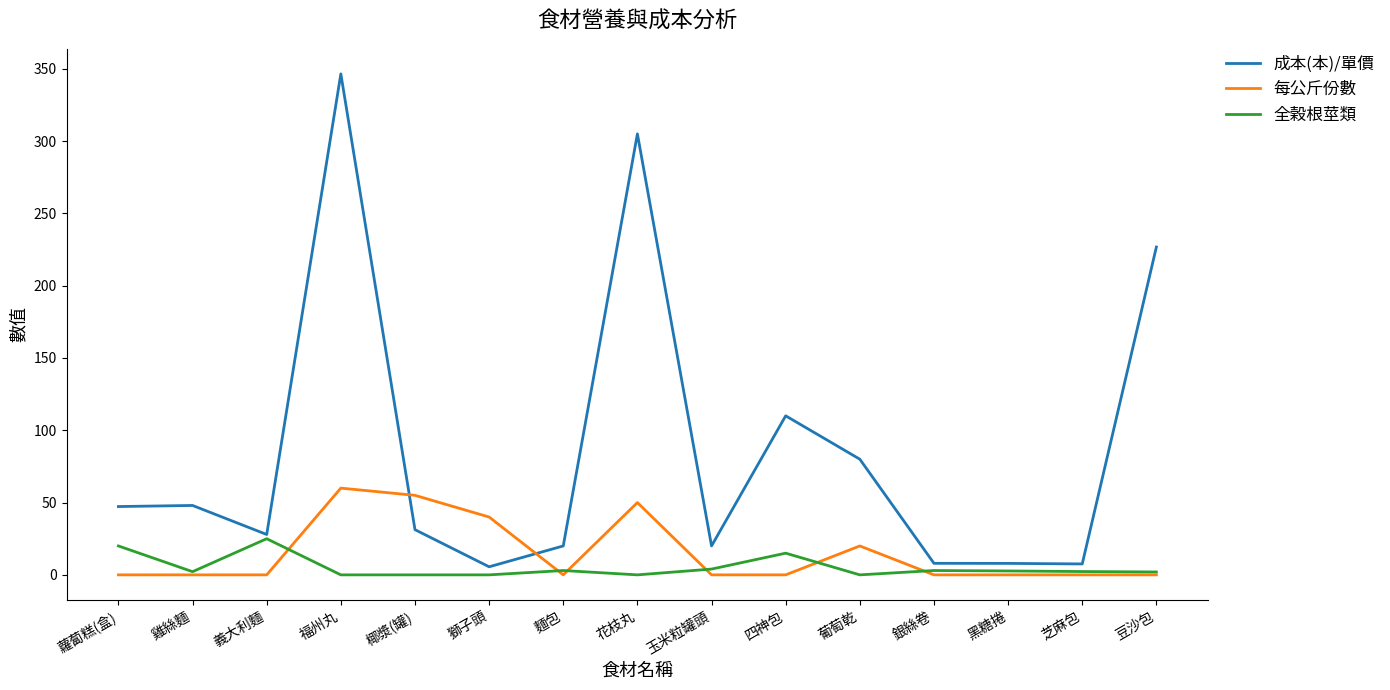

Which series changed the most between 麵包 and 黑糖捲?

成本(本)/單價